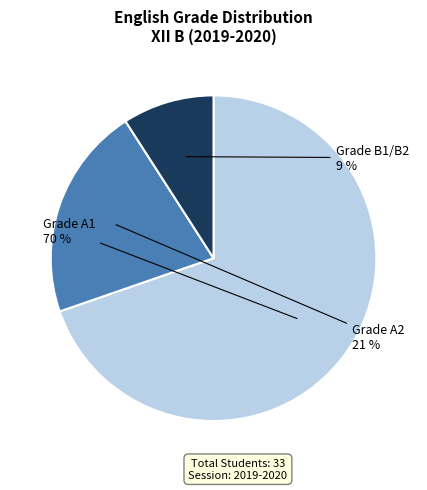

Is there any slice that represents more than half of the pie?

Yes